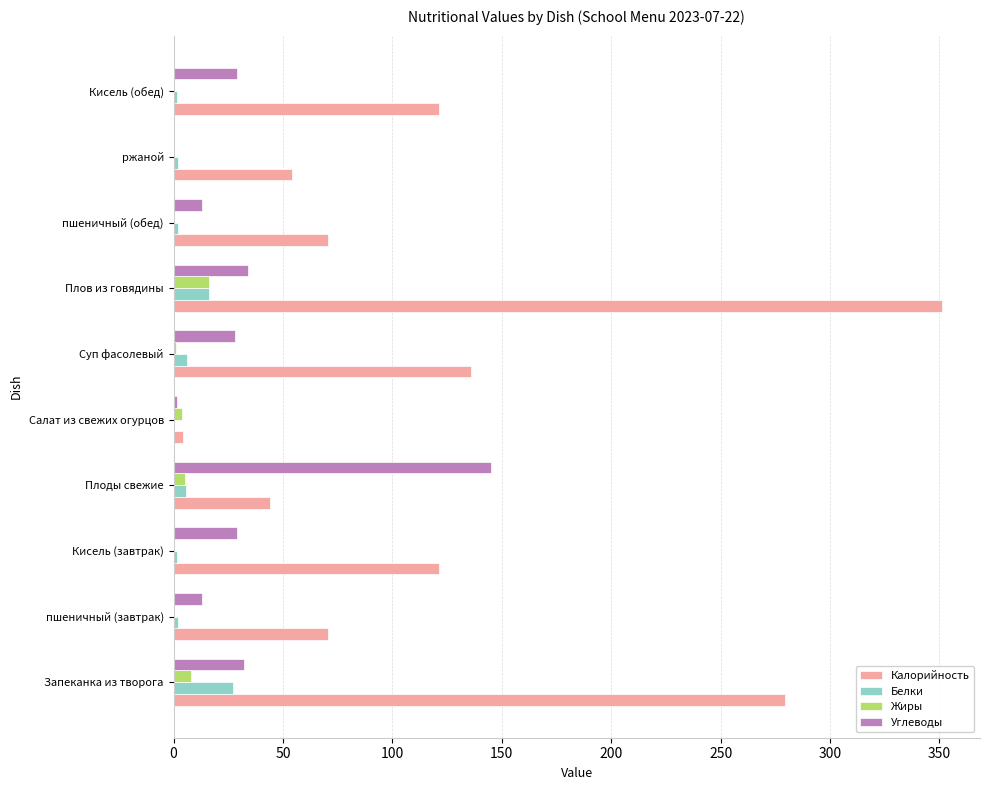

Between Салат из свежих огурцов and ржаной, which series saw the biggest shift?

Калорийность